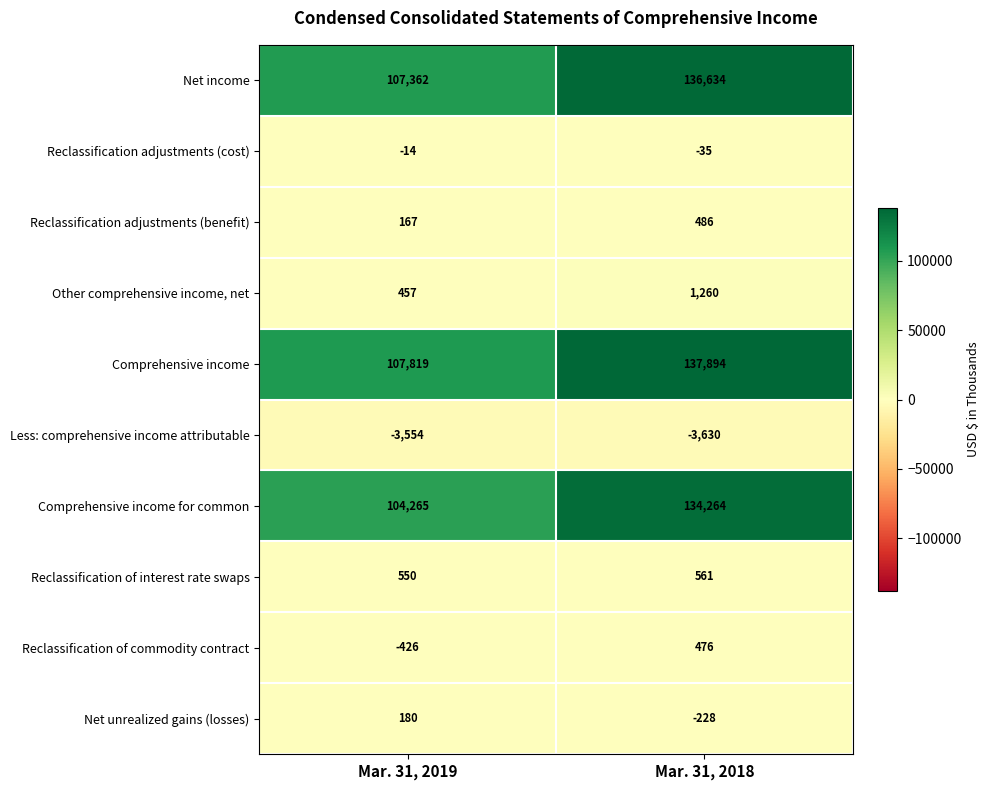

At Mar. 31, 2018, list the series in order from largest to smallest.

Comprehensive income, Net income, Comprehensive income for common, Other comprehensive income, net, Reclassification of interest rate swaps, Reclassification adjustments (benefit), Reclassification of commodity contract, Reclassification adjustments (cost), Net unrealized gains (losses), Less: comprehensive income attributable